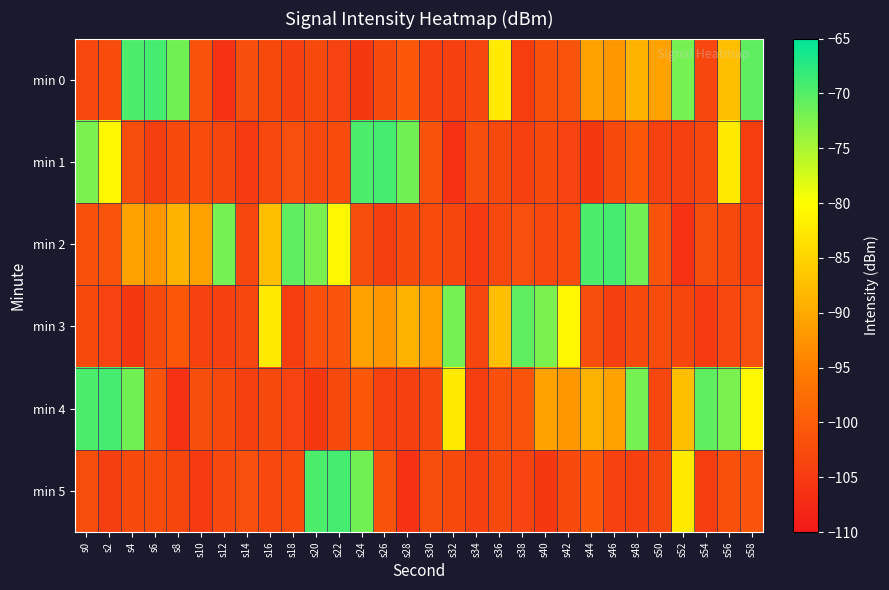

At which category does the chart reach its peak across all series?

s6